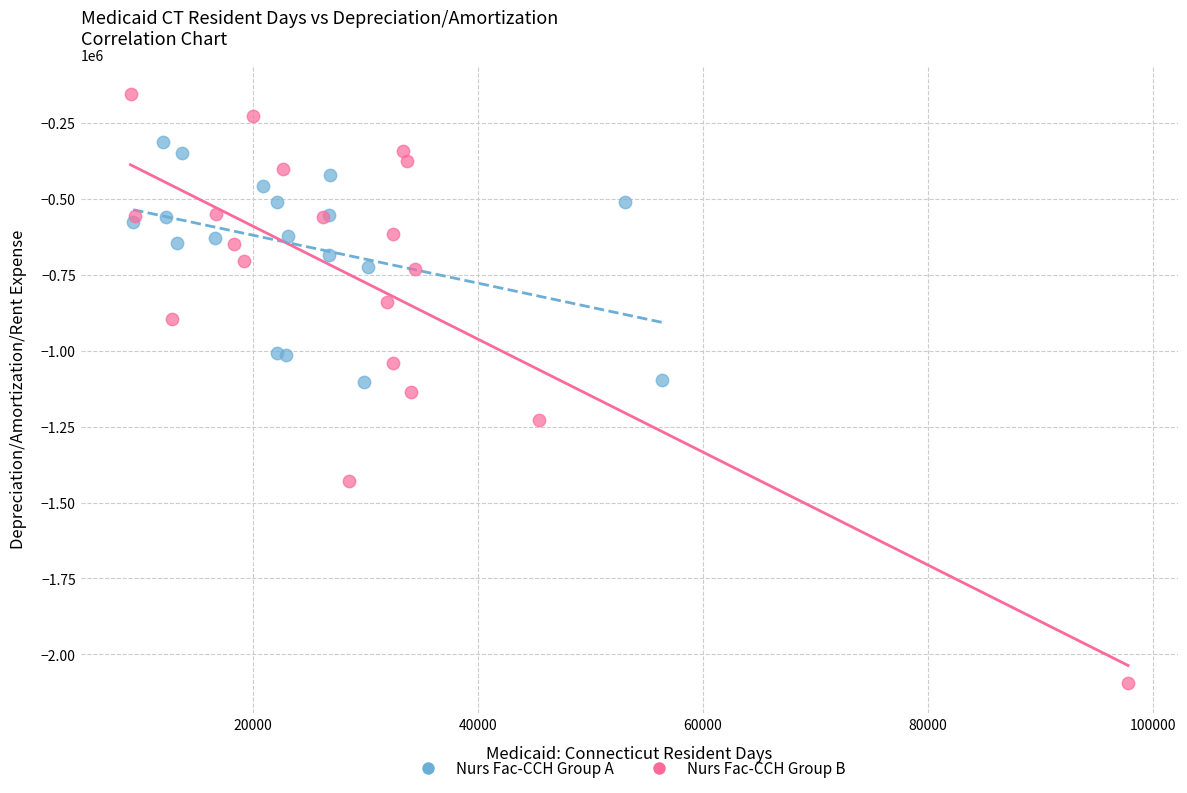

Which series reaches the minimum Y coordinate?

Nurs Fac-CCH Group B